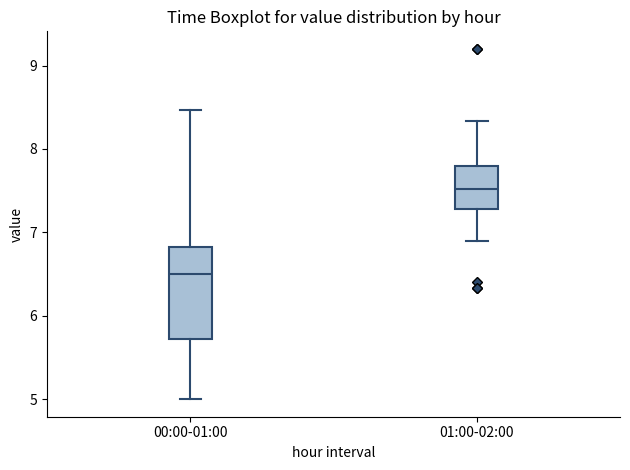

Which box is the tallest, from its lower edge to its upper edge?

00:00-01:00